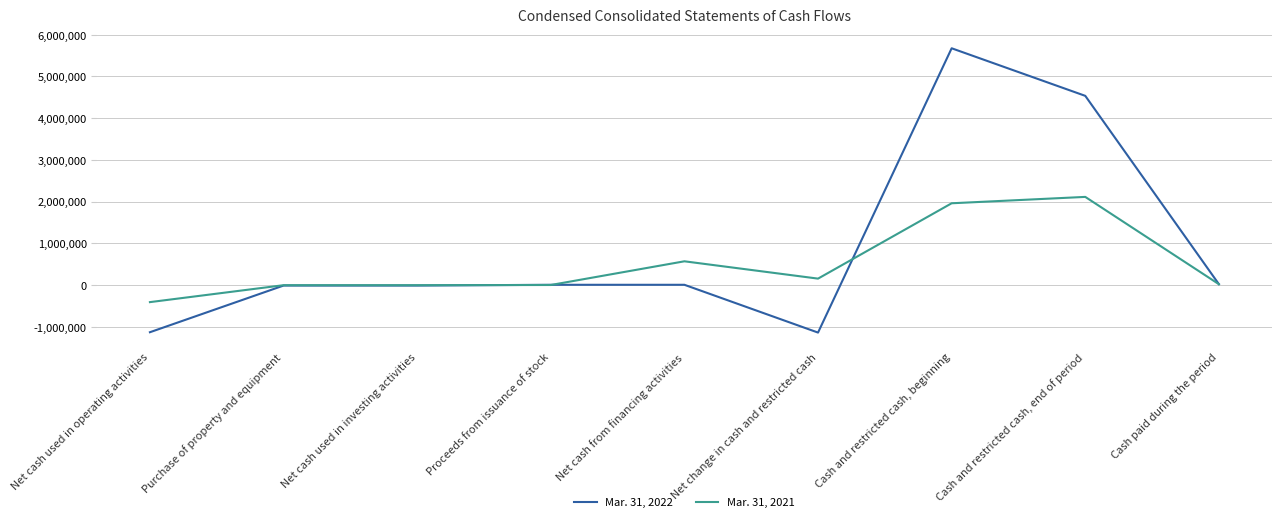

How many categories are shown in the chart?

9